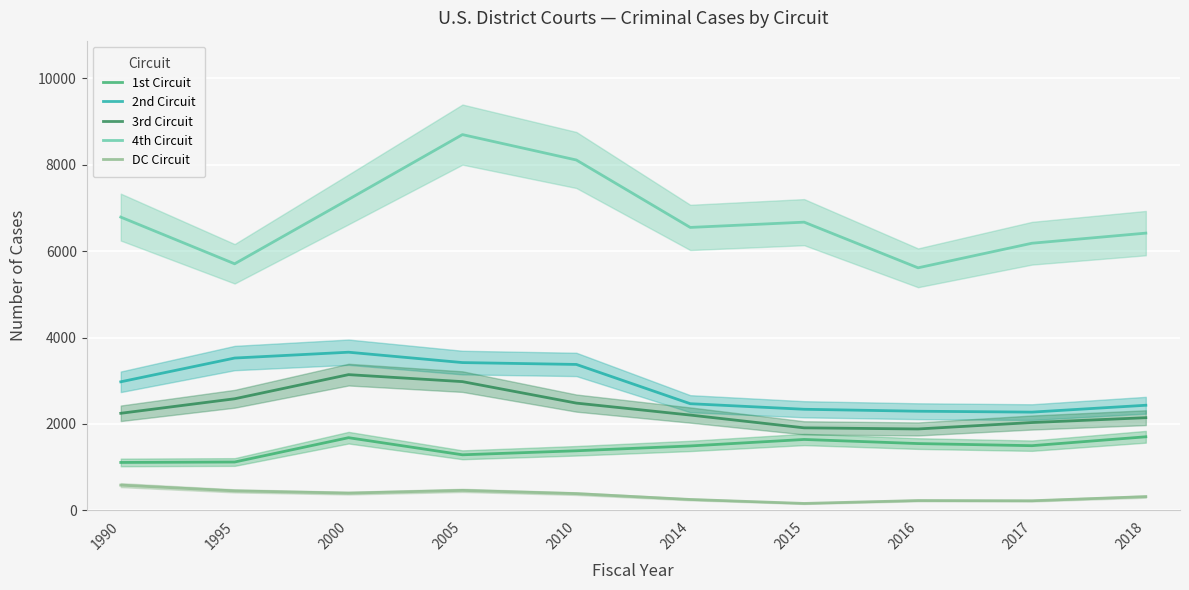

What is the spread (max minus min) of values at 2017?

5962